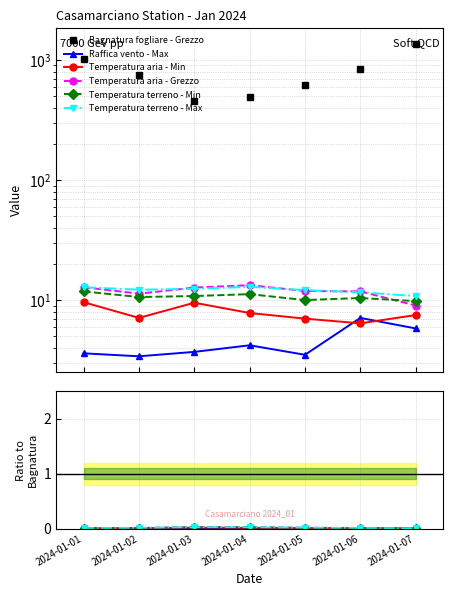

The Temperatura terreno - Max series shows 0.0 at 2024-01-05. True or false?

False